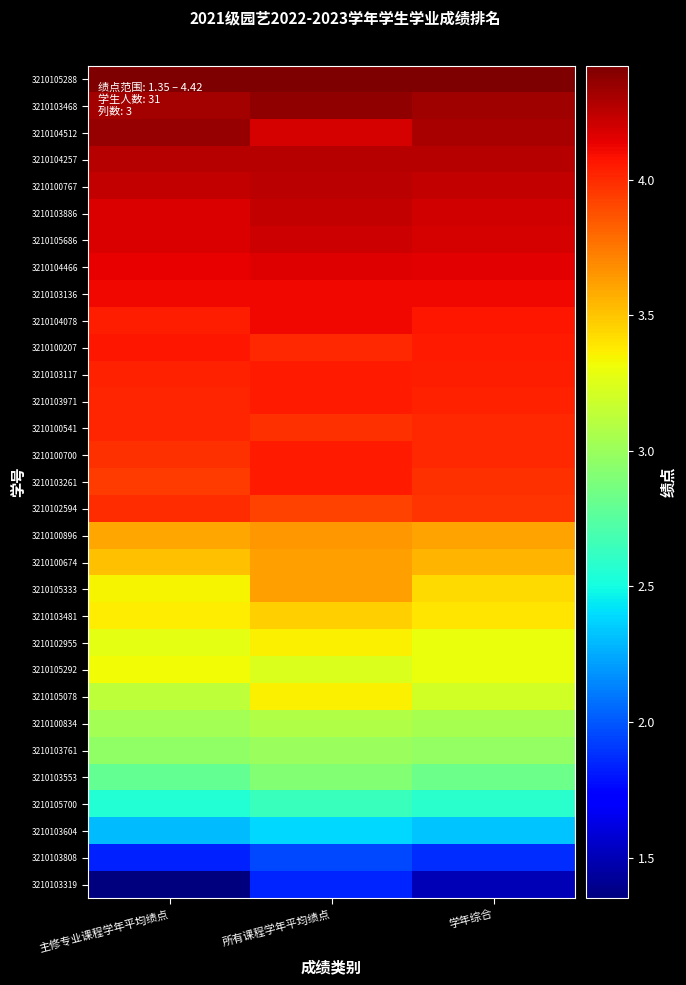

At which category is the sum across all series the highest?

所有课程学年平均绩点